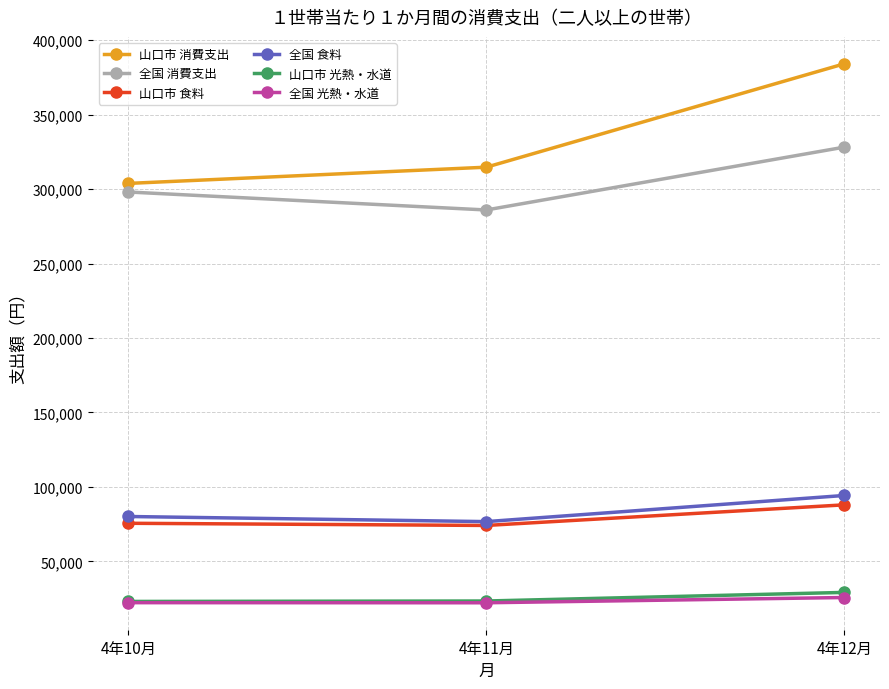

Between 4年10月 and 4年12月, which series saw the biggest shift?

山口市 消費支出